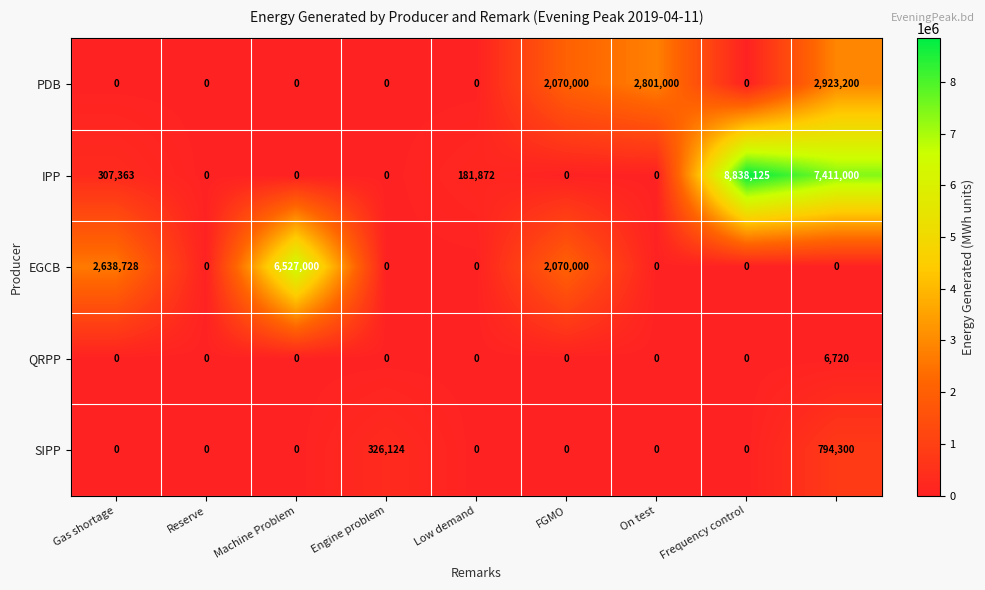

At how many categories does at least one series exceed 2841202?

3